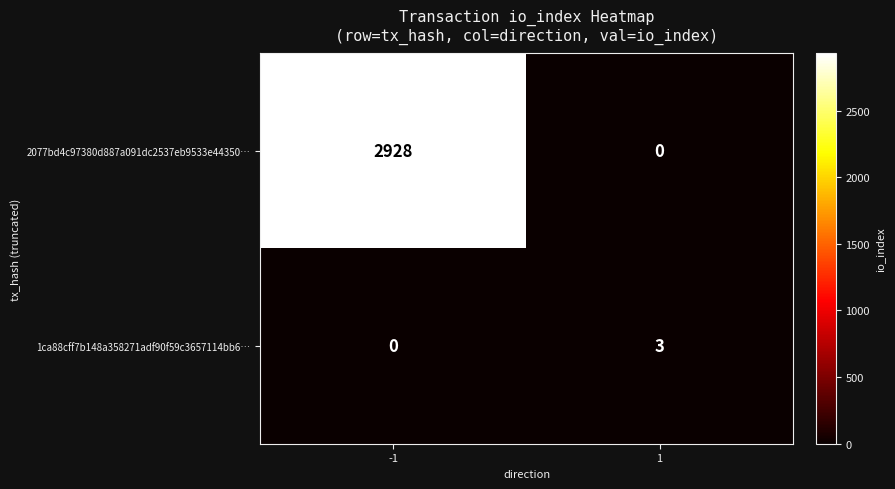

At which category is the sum across all series the highest?

-1